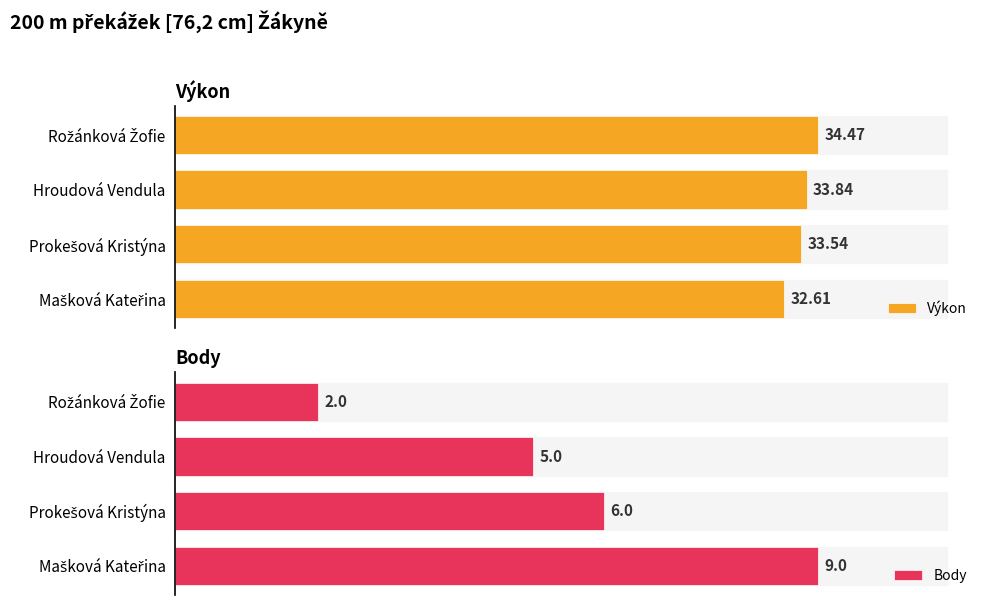

Where is Body nearest to the value 5?

Hroudová Vendula